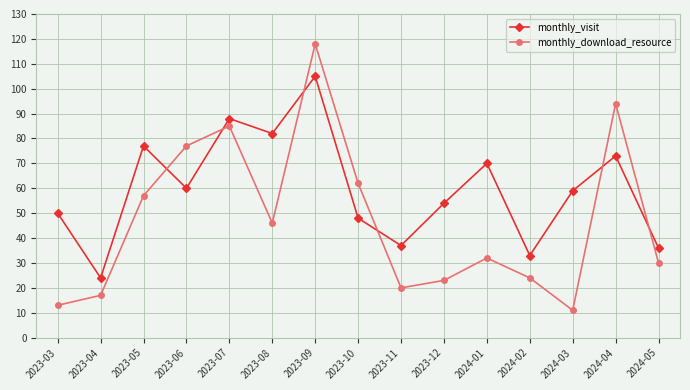

At which label does monthly_download_resource reach its minimum?

2024-03